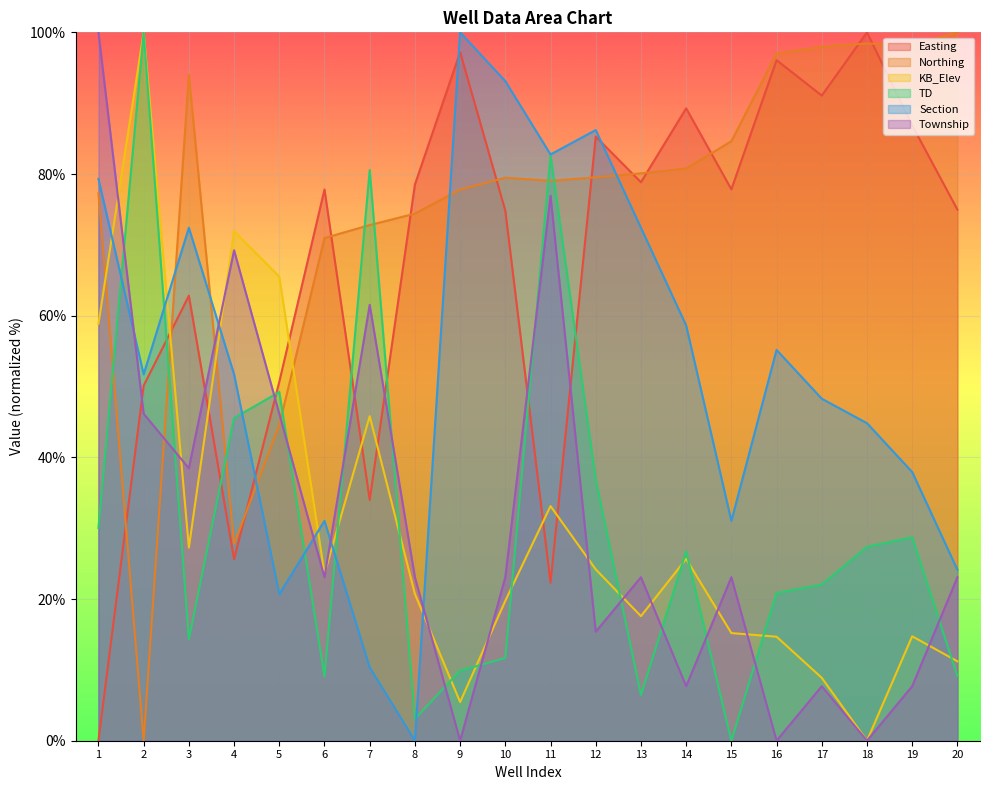

At which category does Section reach its first local valley?

2